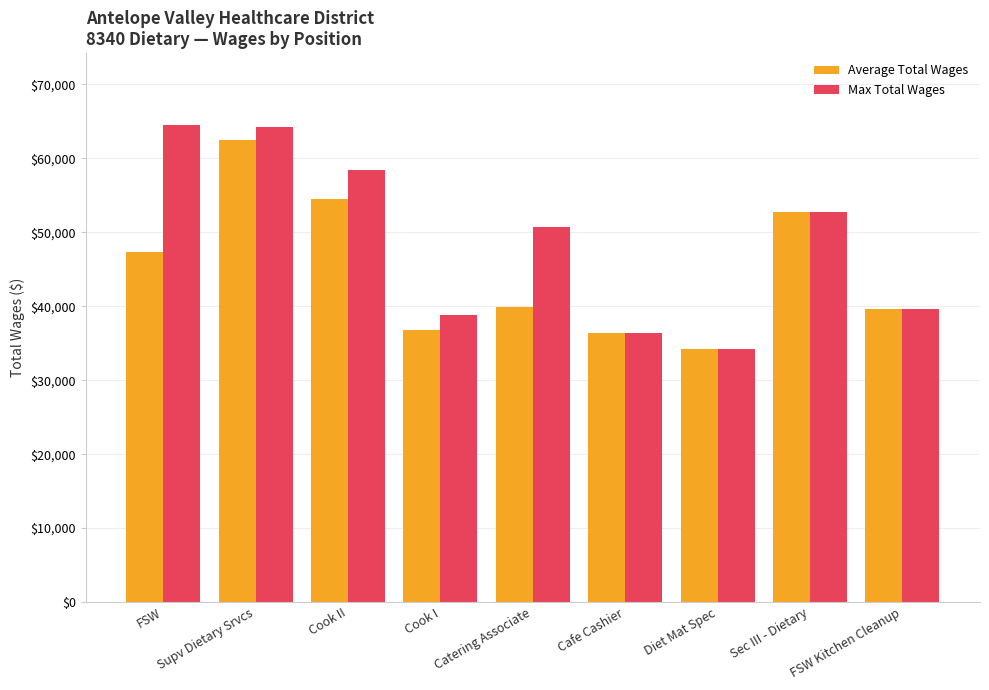

Count the number of categories in the chart.

9